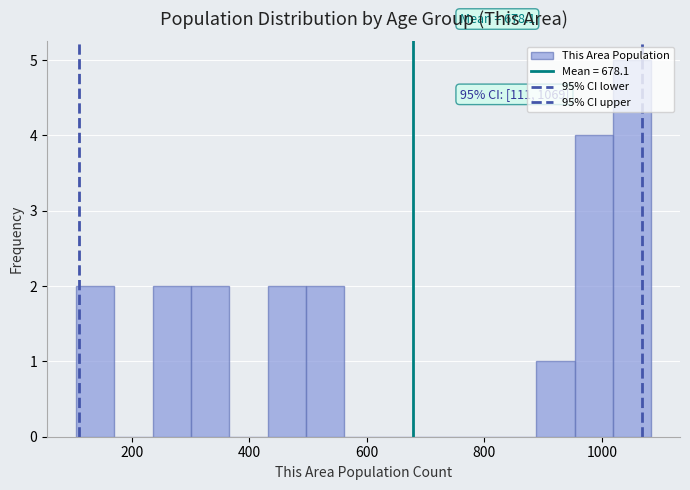

Read against the x-axis, roughly where is the centre of the tallest bar?

1060